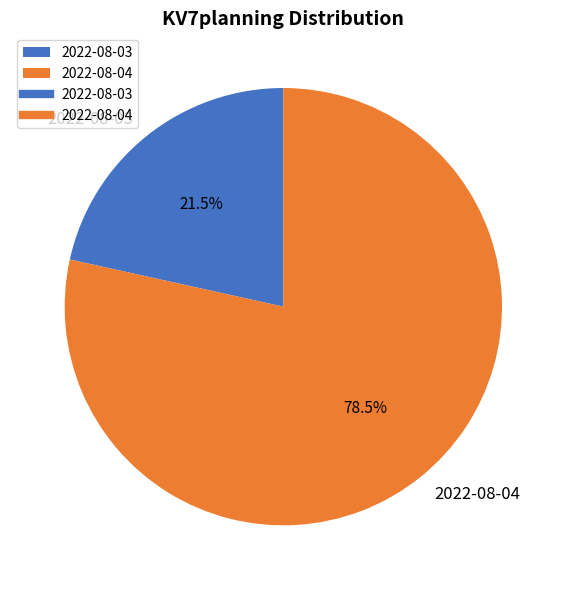

True or false: 2022-08-03 accounts for 28% of the total.

False